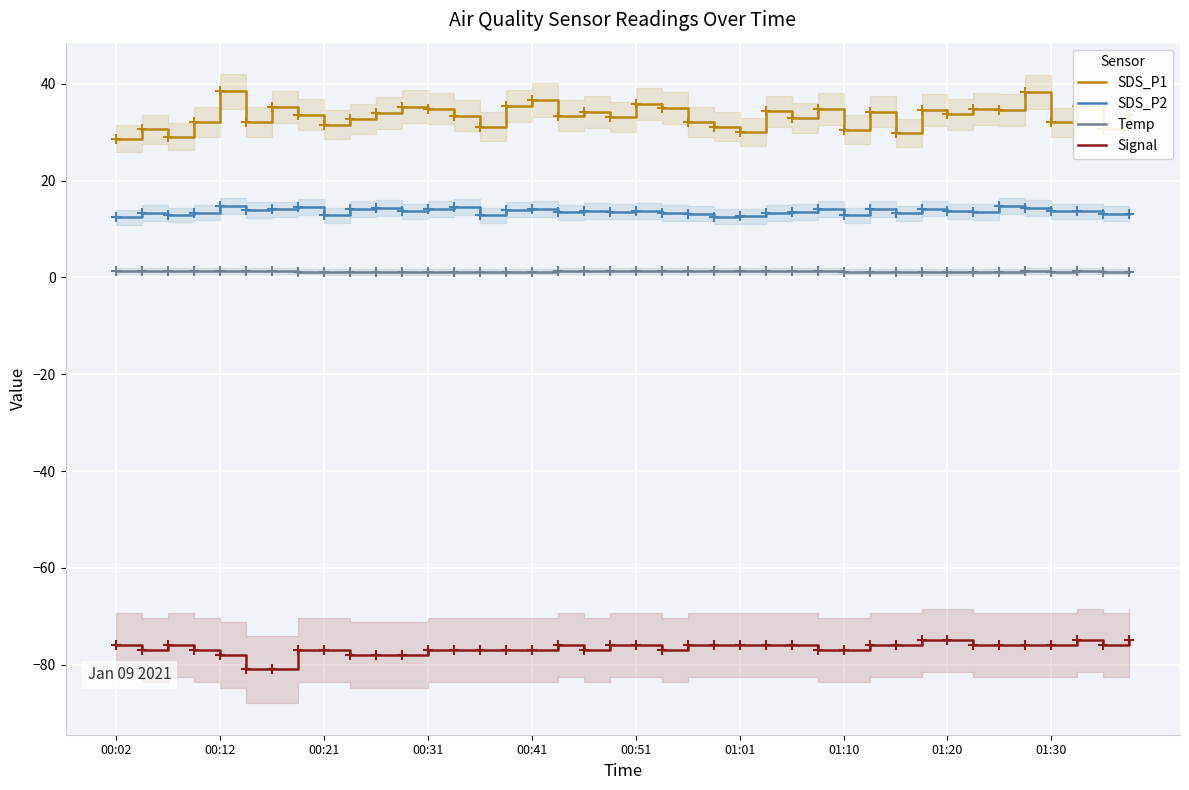

Which series has the largest total across all categories?

SDS_P1